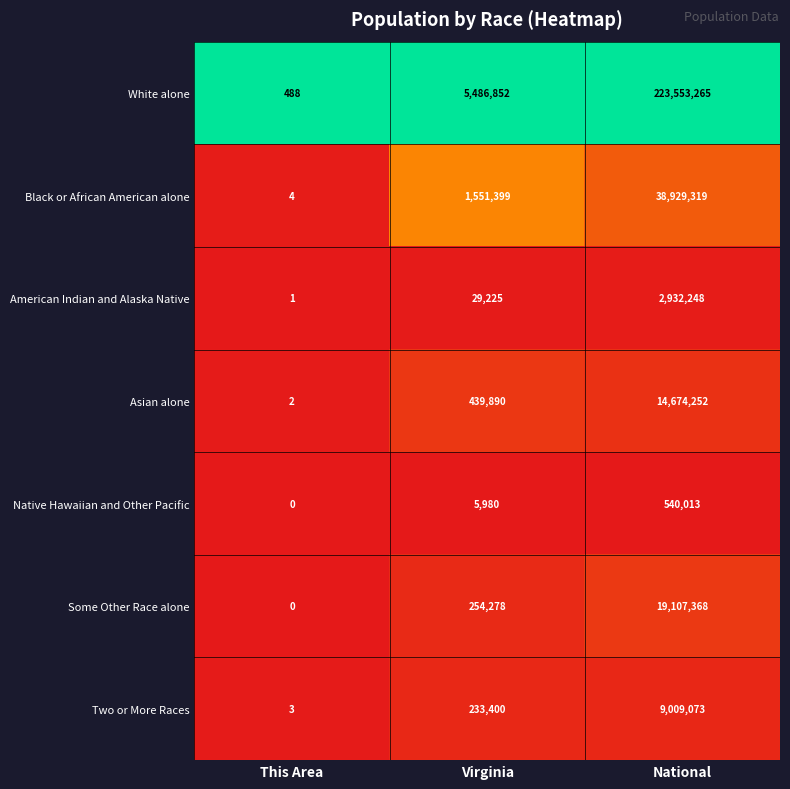

How many series are shown in this chart?

7